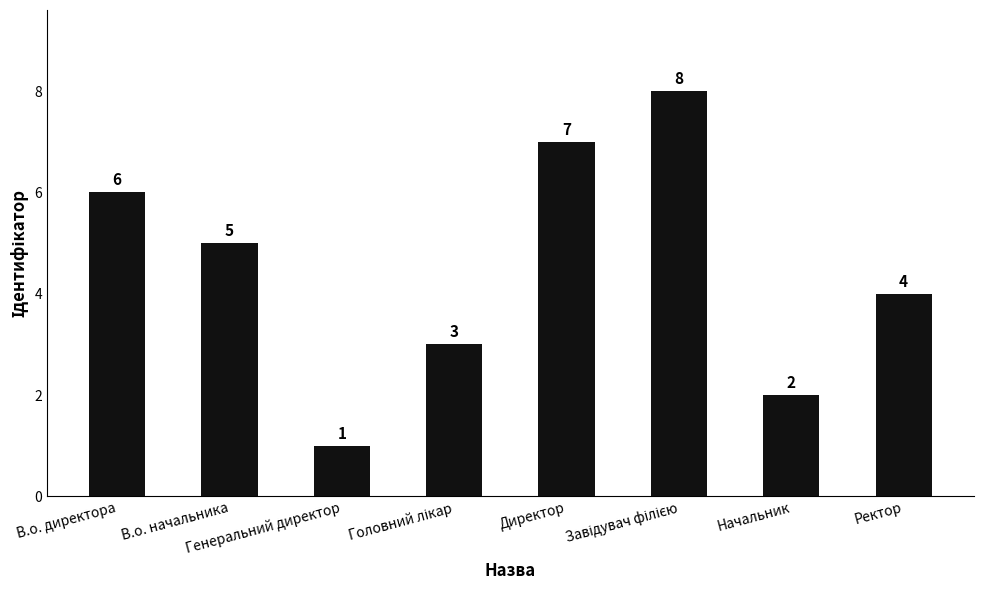

What is the greatest value displayed?

8